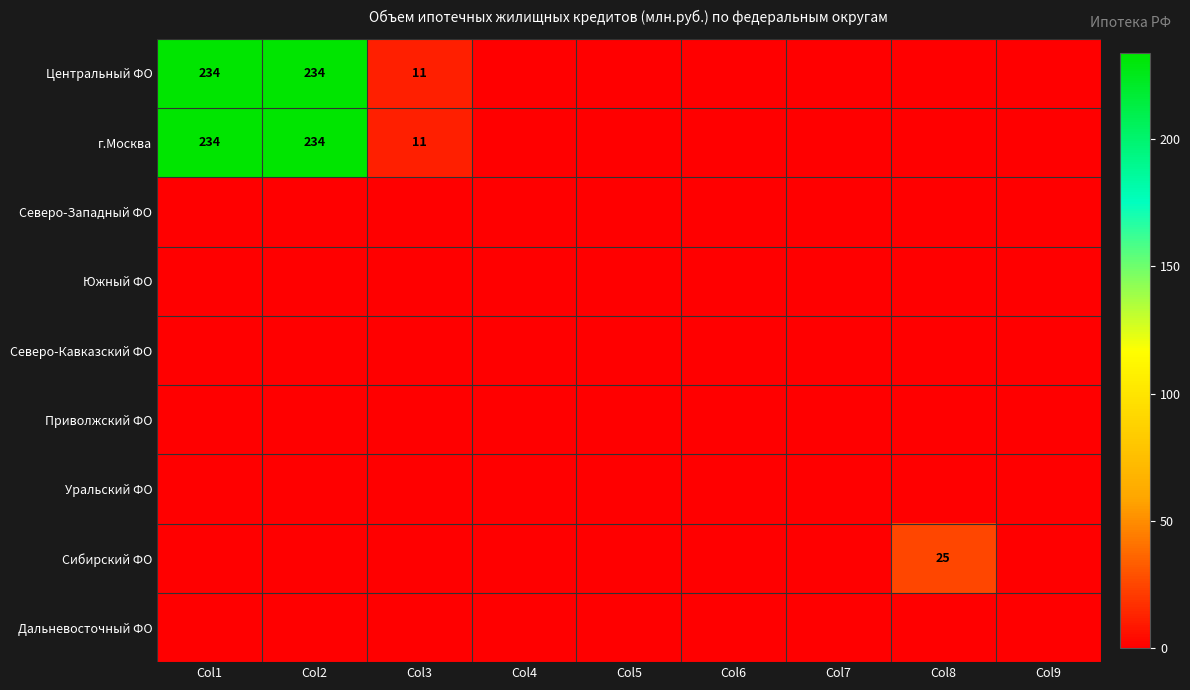

The Центральный ФО series shows 101 at Col2. True or false?

False